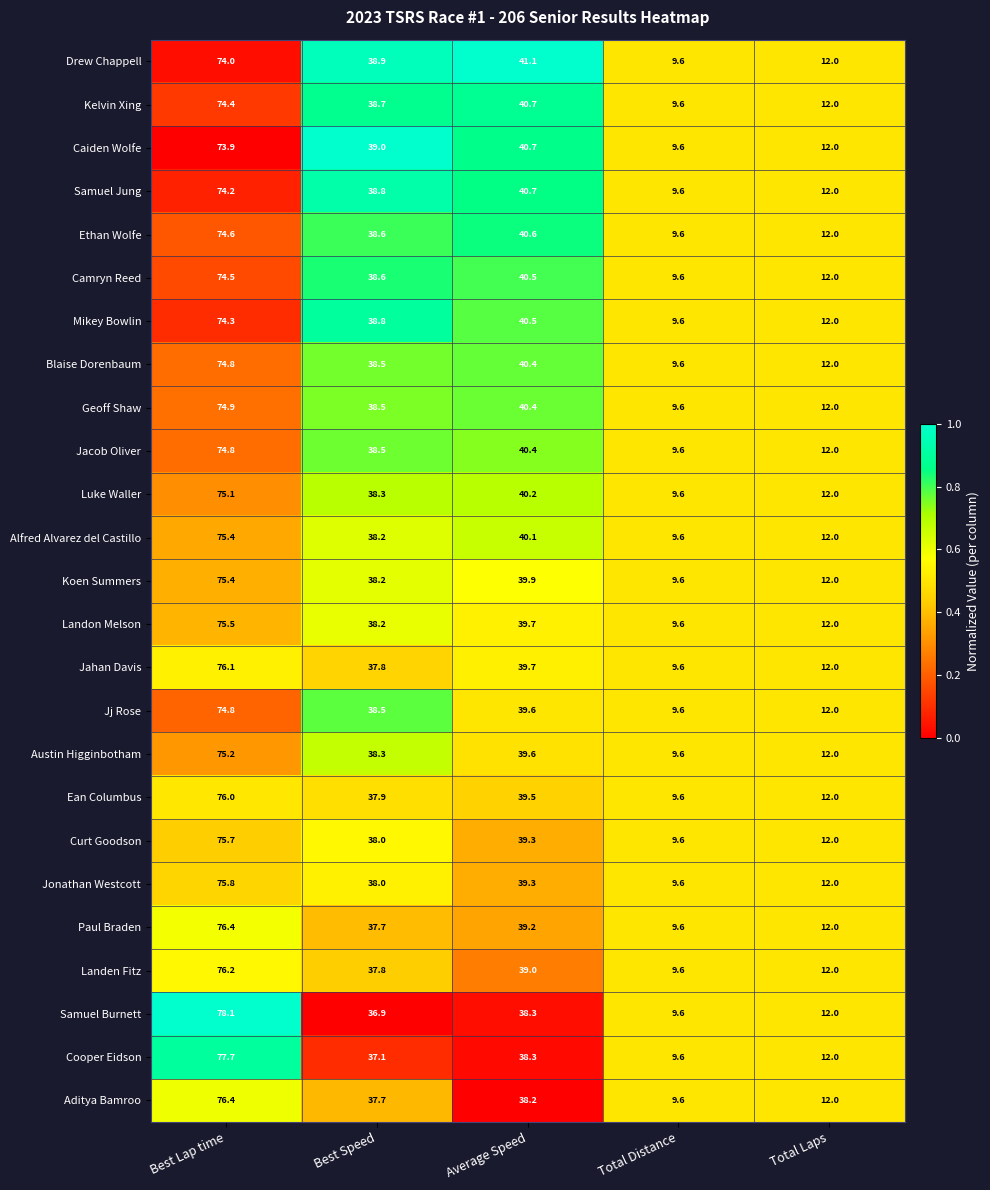

List the labels in order of Samuel Burnett value, largest first.

Best Lap time, Average Speed, Best Speed, Total Laps, Total Distance